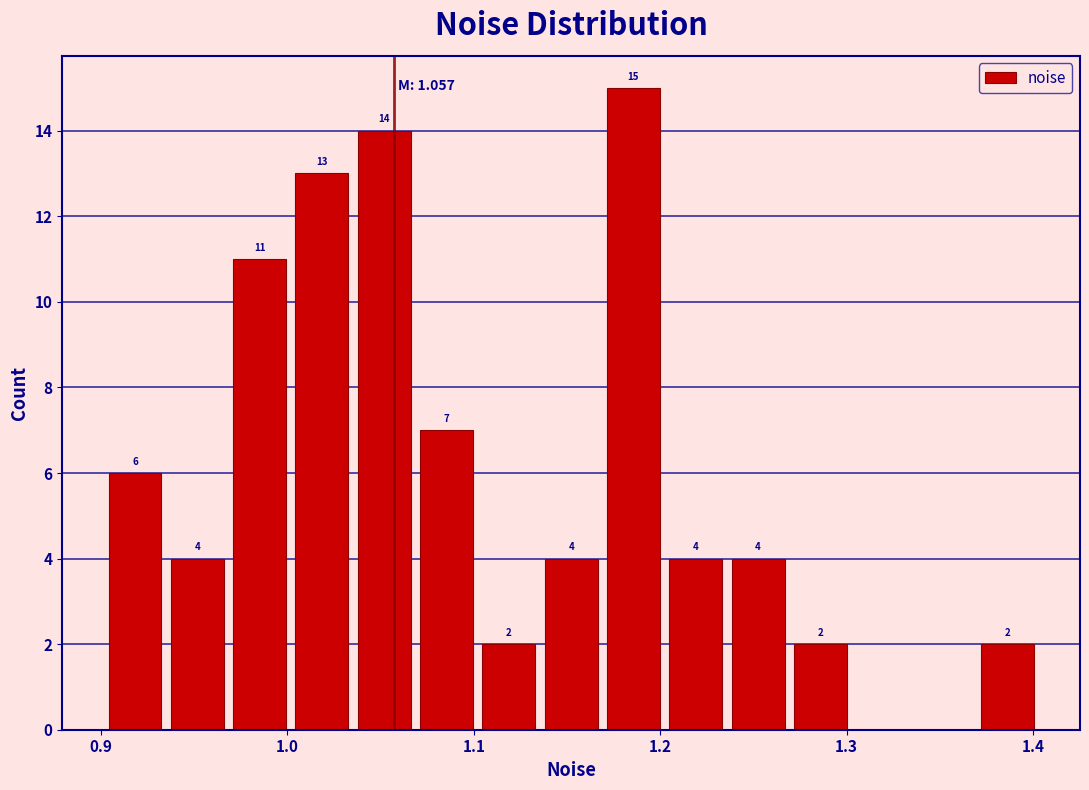

Read against the x-axis, roughly where is the centre of the tallest bar?

1.19